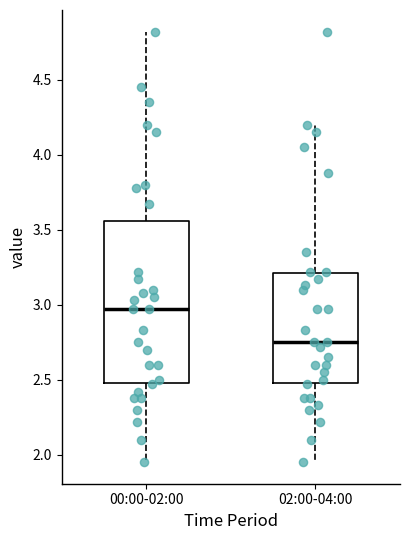

Reading left to right, read every box against the y-axis: the position of its median line, the range the box covers, and the ends of its whiskers. The values are not printed on the chart, so give them approximately, as read against the axis.

00:00-02:00: median 2.95, box 2.50 to 3.55, whiskers 1.95 to 4.80
02:00-04:00: median 2.75, box 2.50 to 3.20, whiskers 1.95 to 4.20